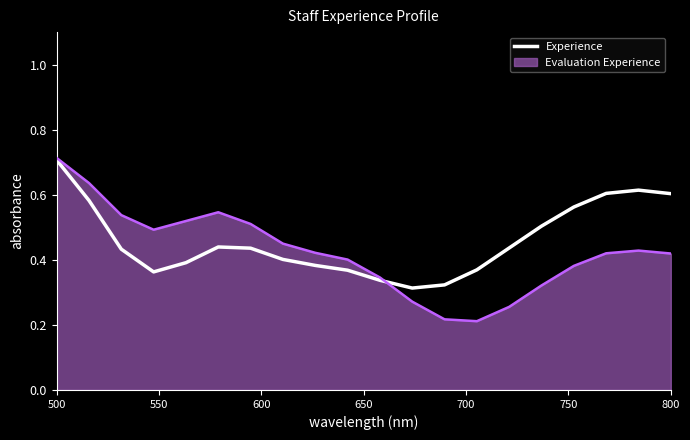

Which series has the largest range (max minus min)?

Evaluation Experience